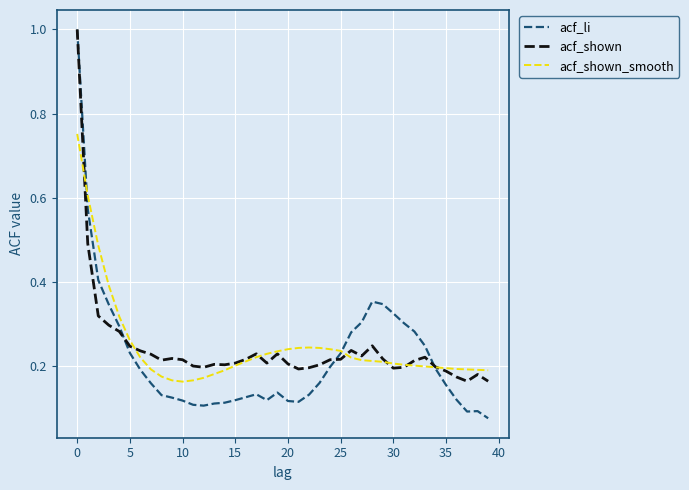

Which series has the widest spread of values?

acf_li